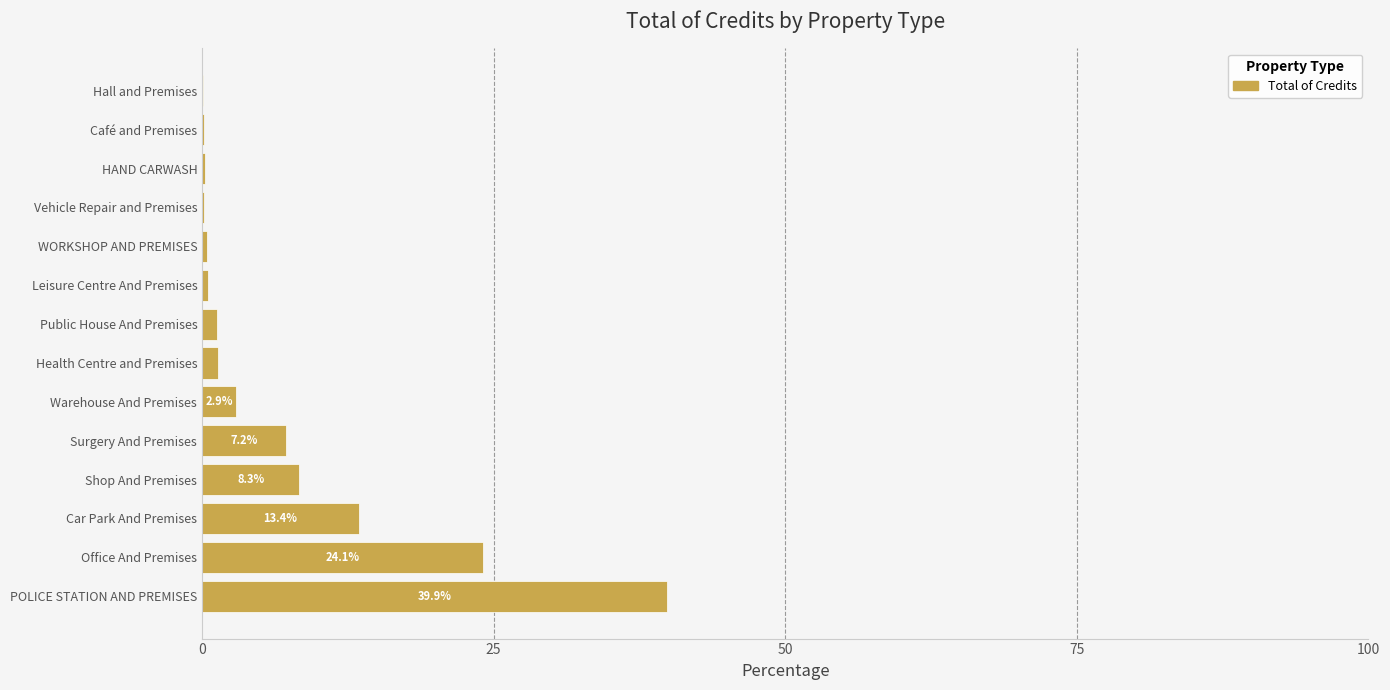

Are the bars horizontal?

Yes